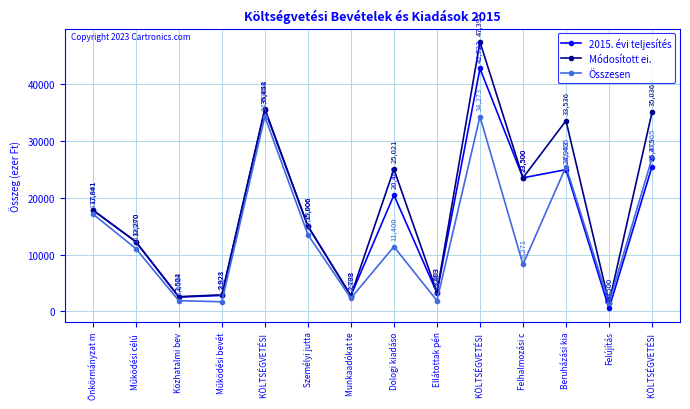

List the series in order of their overall mean, highest first.

Módosított ei., 2015. évi teljesítés, Összesen